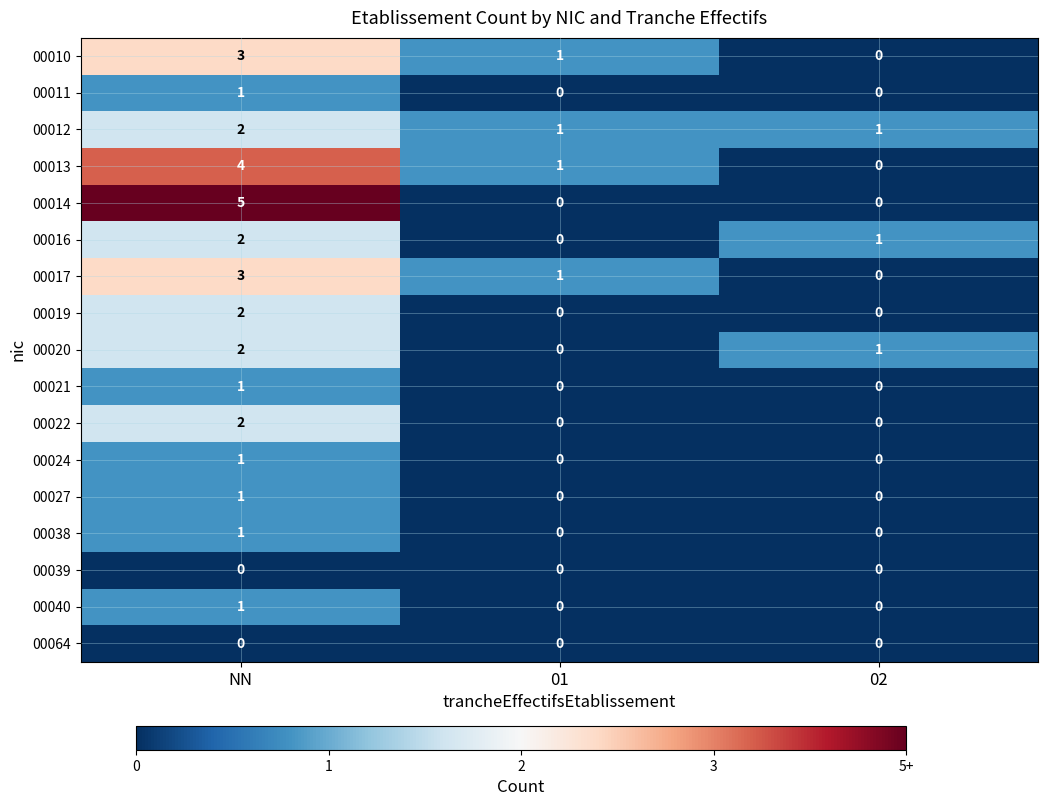

What is the greatest value displayed?

5